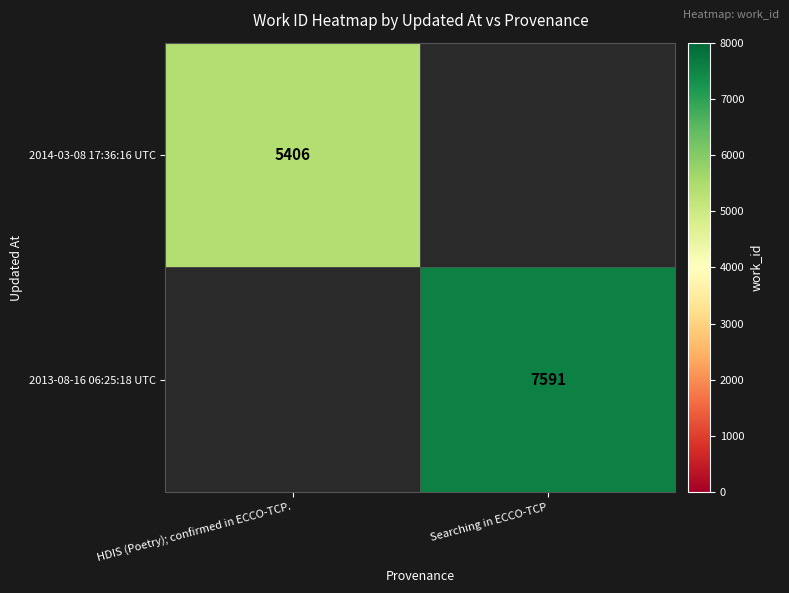

At how many categories does at least one series exceed 7518?

1